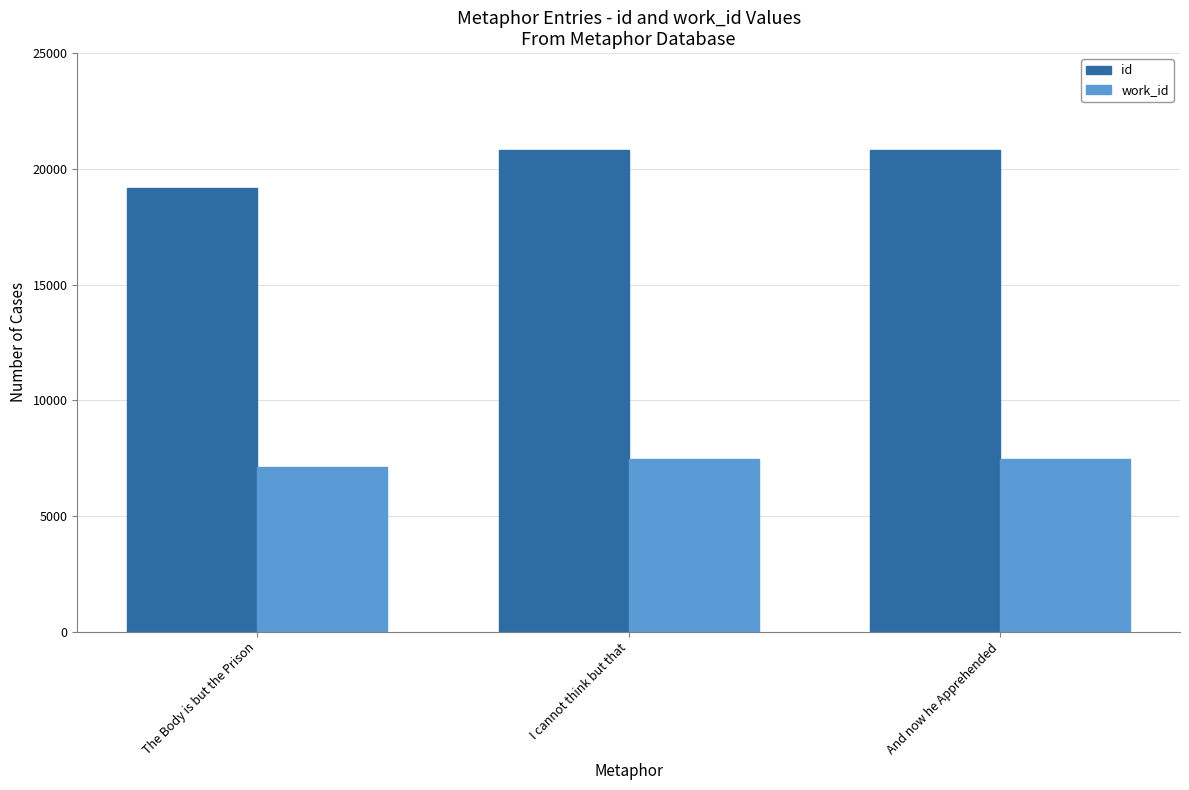

What is the spread (max minus min) of values at The Body is but the Prison?

12096